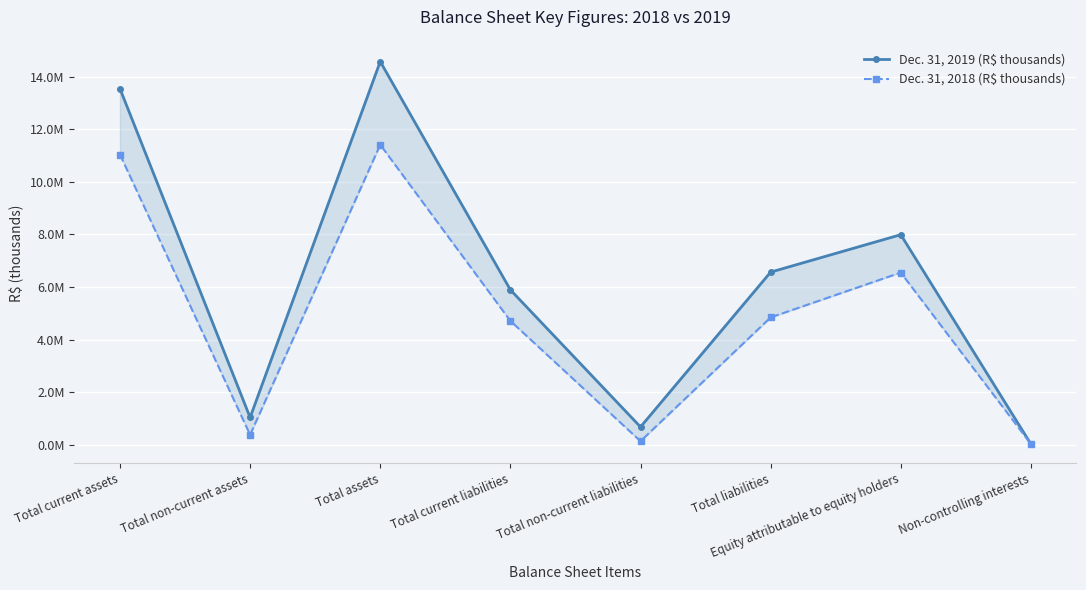

Reading left to right, list all the values displayed in this chart.

Dec. 31, 2019 (R$ thousands): 13548396	1033852	14582248	5893063	674237	6567300	7992564	22384
Dec. 31, 2018 (R$ thousands): 11042081	375197	11417278	4710775	132125	4842900	6550570	23806